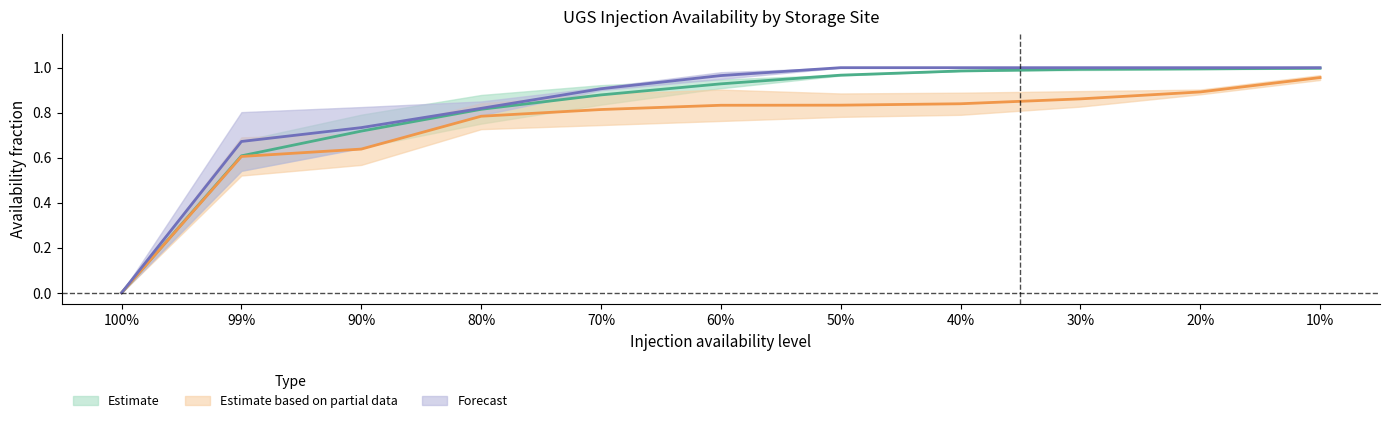

What is the difference between the maximum and minimum values in the STcAT series?

1.0